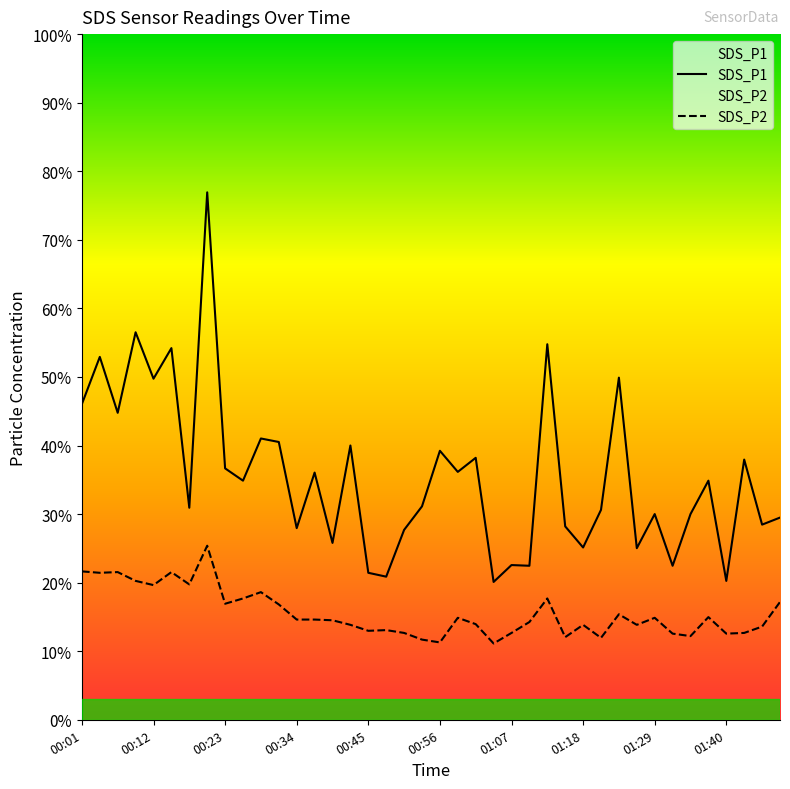

At how many categories does at least one series exceed 2?

40